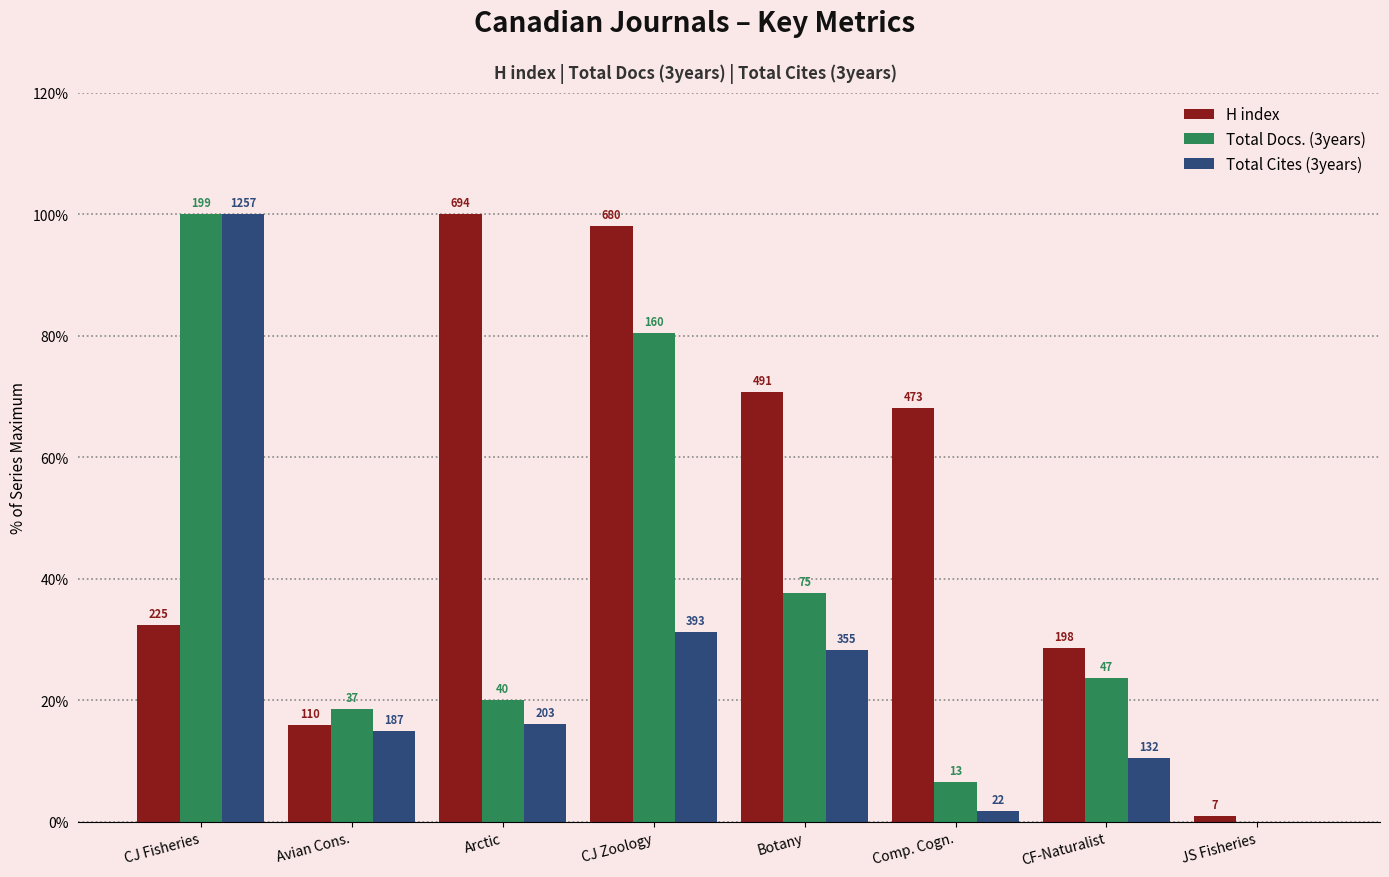

What is the difference between the maximum and second lowest values in the Total Cites (3years) series?

98.2